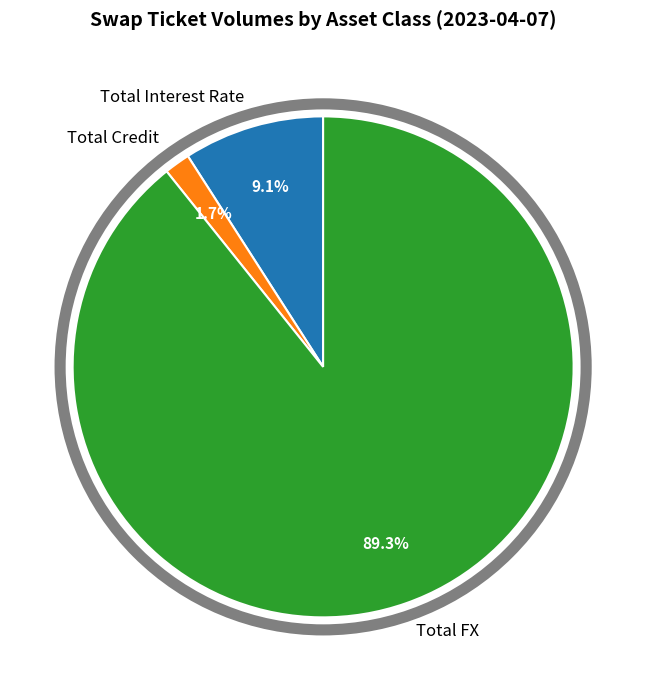

To the nearest percent, what portion does Total FX represent?

89%